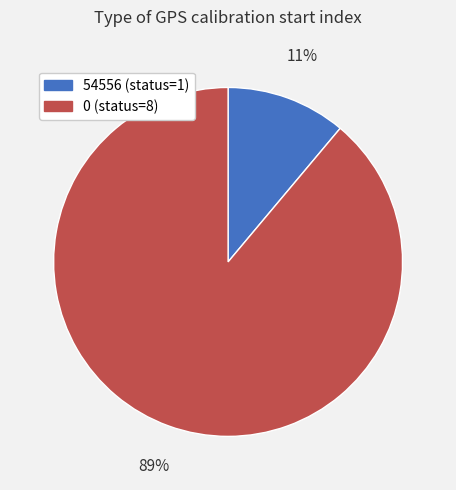

Approximately how many times larger is the value at 54556 compared to 0?

0.1